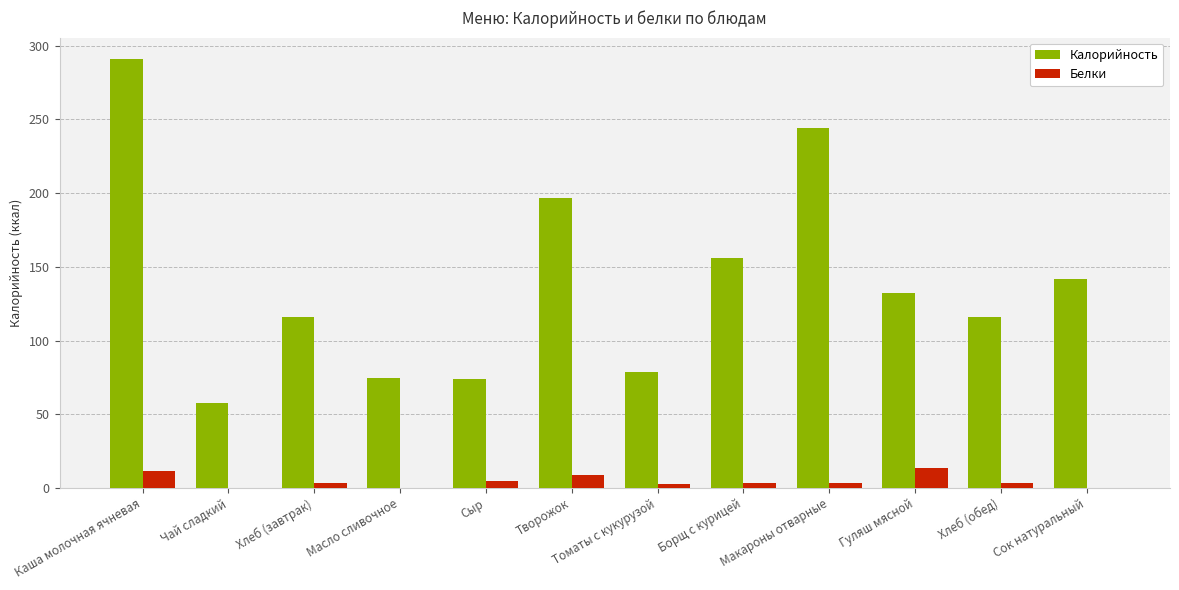

Which category has the highest value across all series?

Каша молочная ячневая